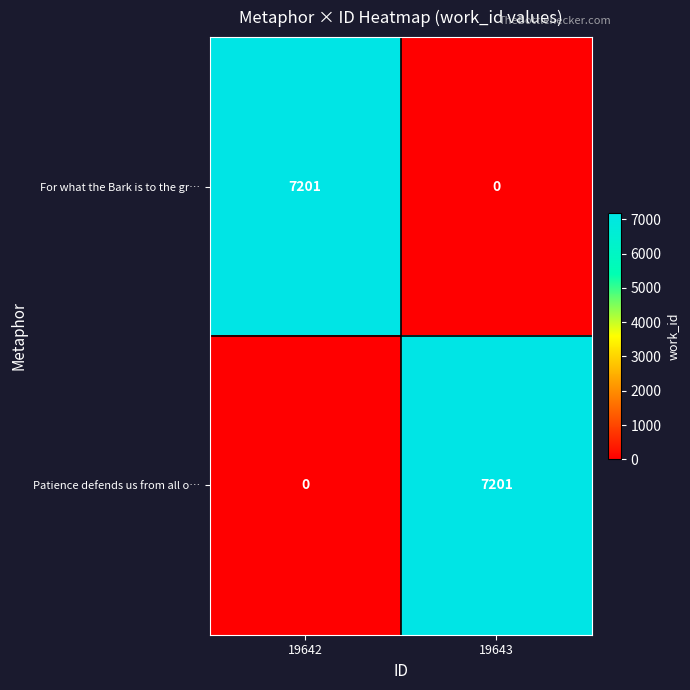

What is the difference between the For what the Bark is to the gr… values at 19642 and 19643?

7201